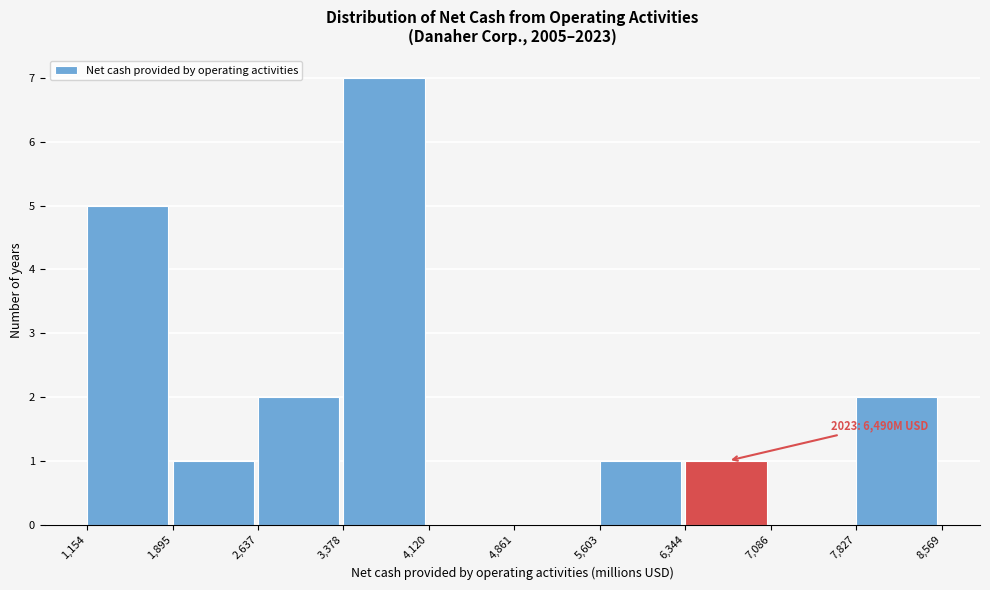

Over which range of the x-axis is the bar tallest?

3,378 to 4,120